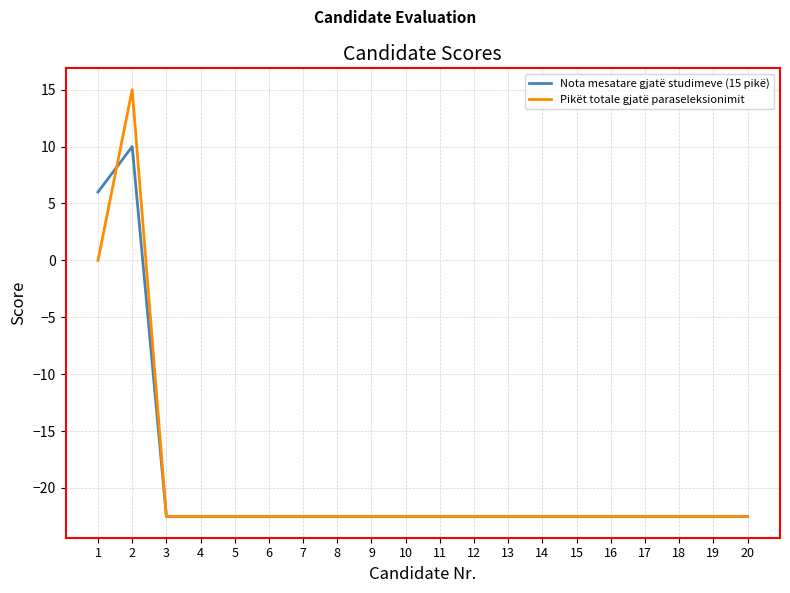

What is the greatest value displayed?

15.0